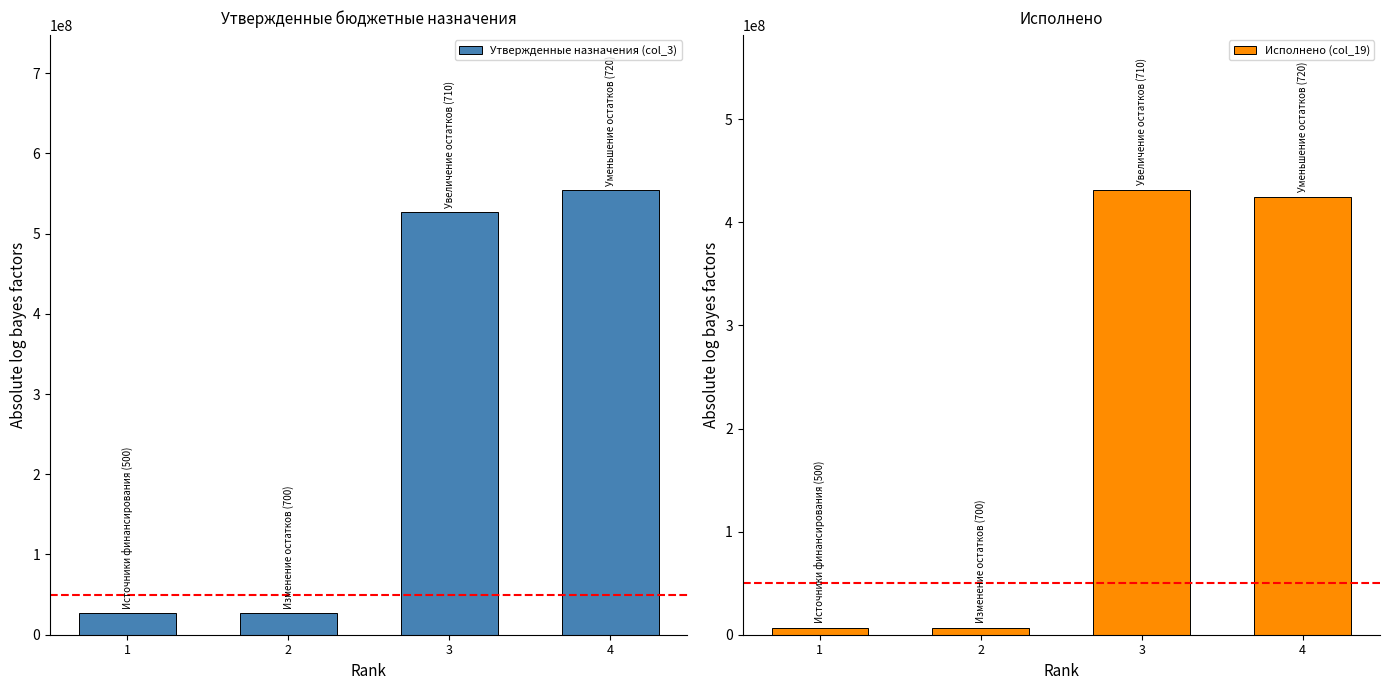

At which category does the chart reach its minimum across all series?

1